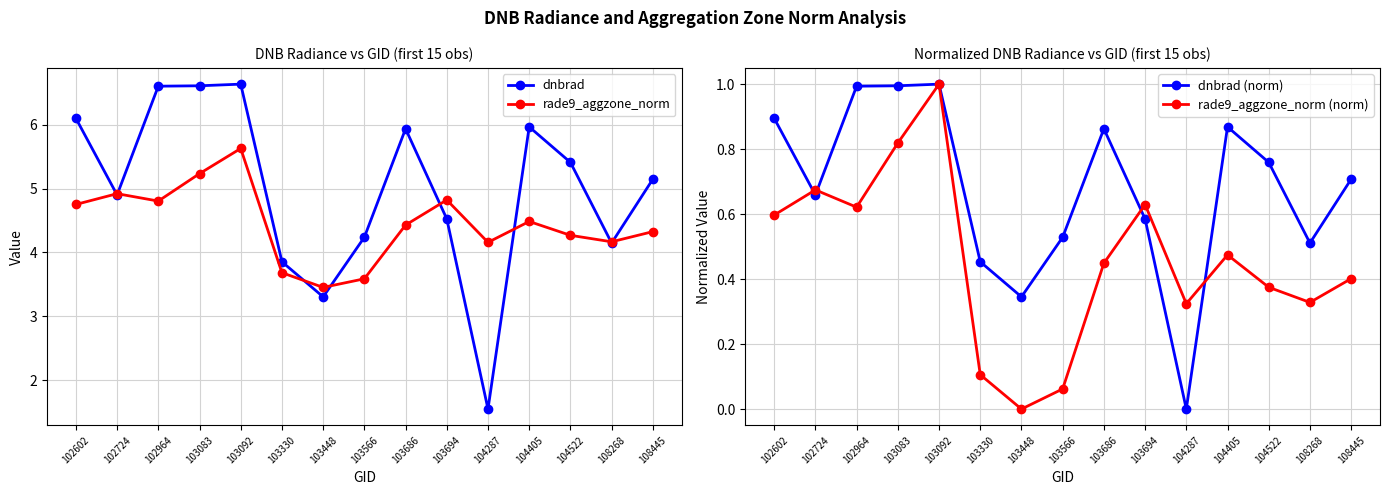

Which label corresponds to the largest value in the chart?

103092